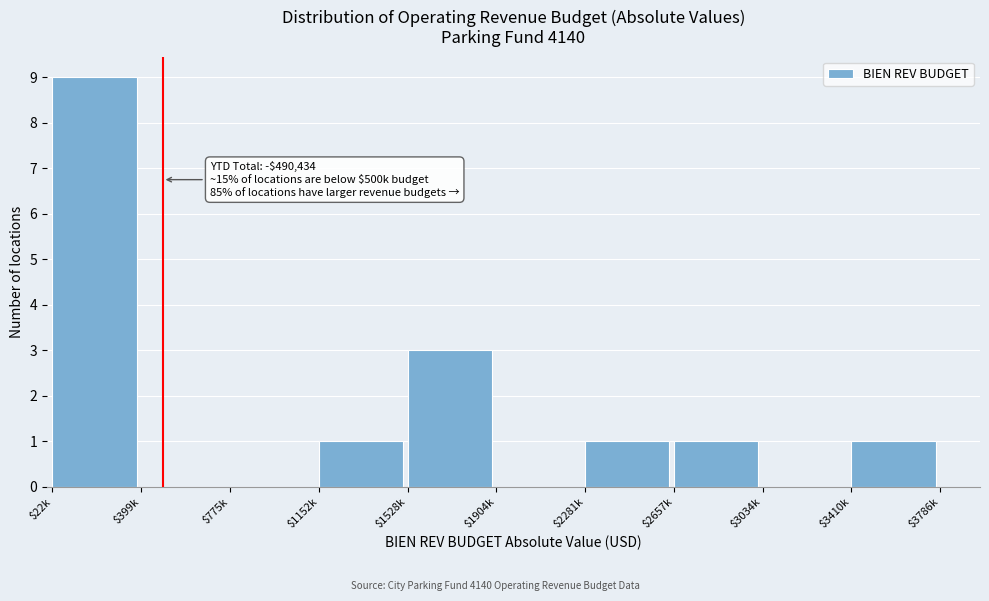

Which category has the highest value across all series?

$22k